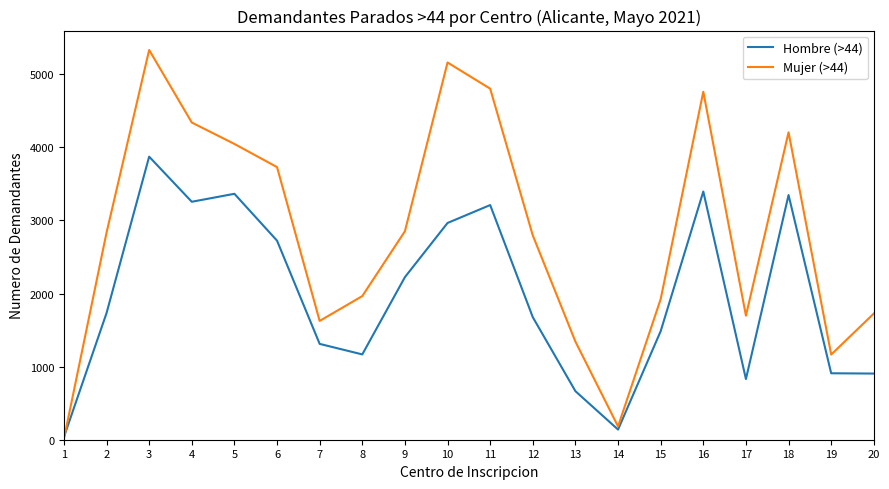

What are all the series names shown in the legend?

Hombre (>44), Mujer (>44)